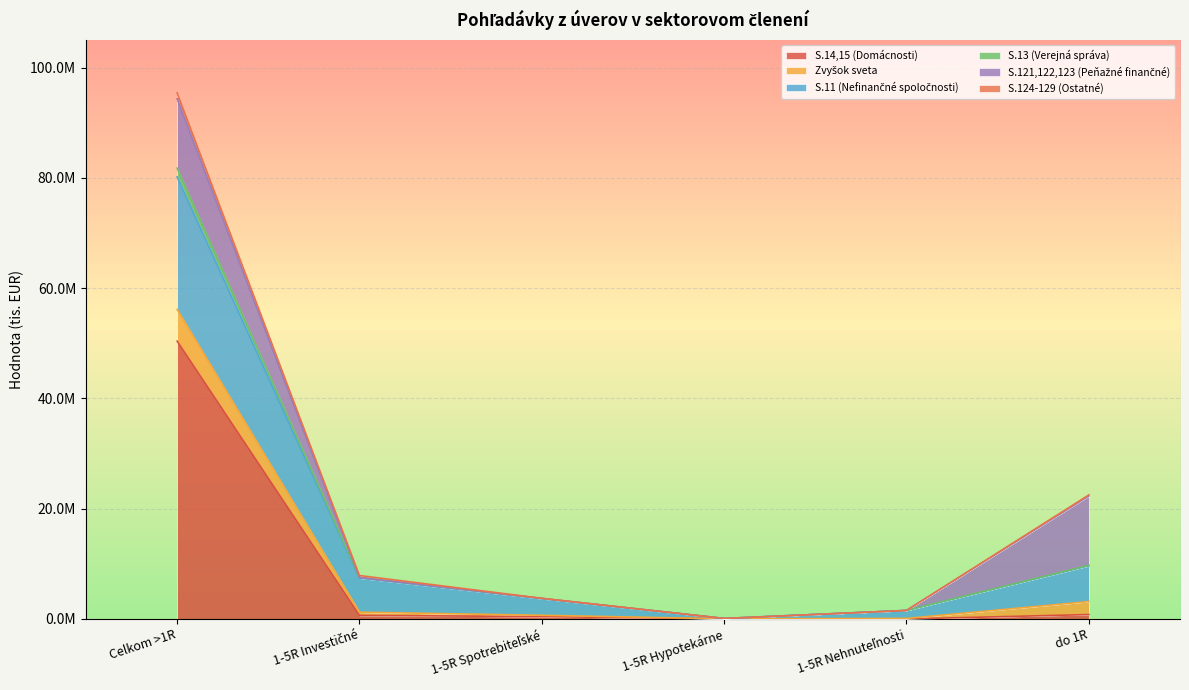

True or false: S.13 (Verejná správa) and Zvyšok sveta cross at least once.

False